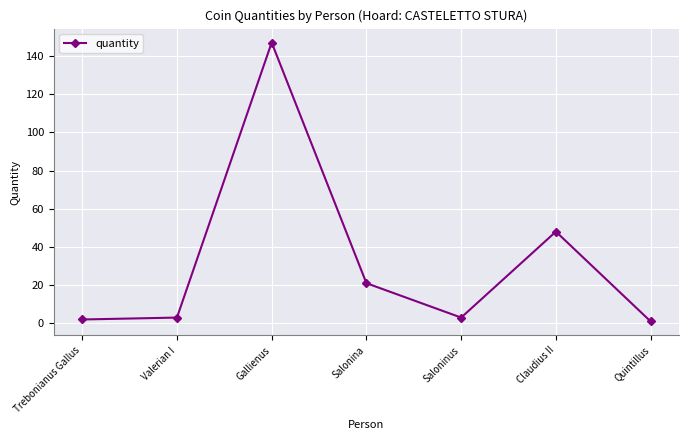

True or false: the data shows 3 at Valerian I.

True